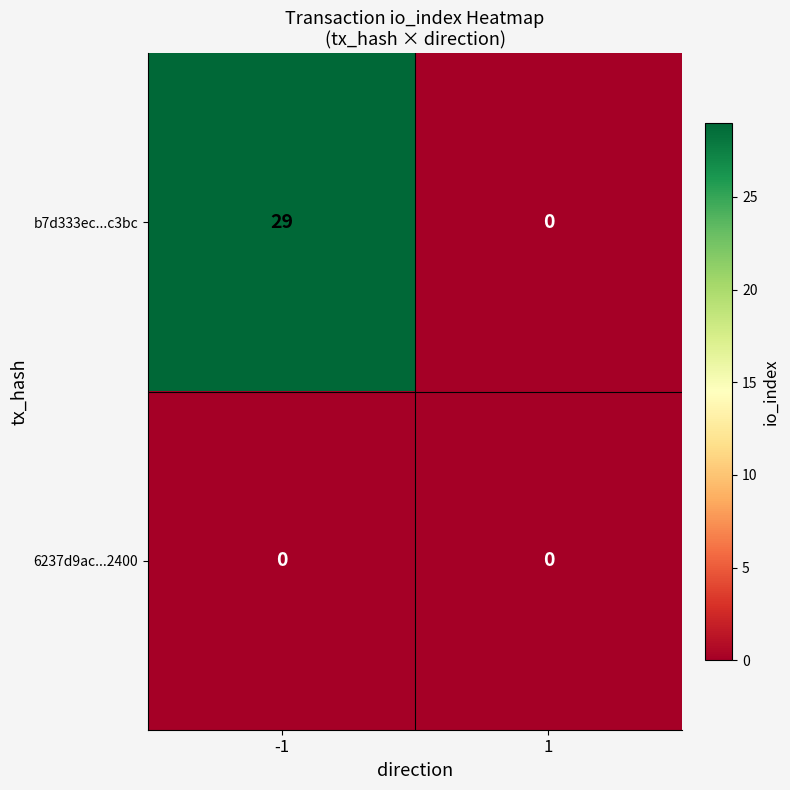

Reading left to right, what are all the values shown in this chart?

b7d333ec...c3bc: 29	0
6237d9ac...2400: 0	0